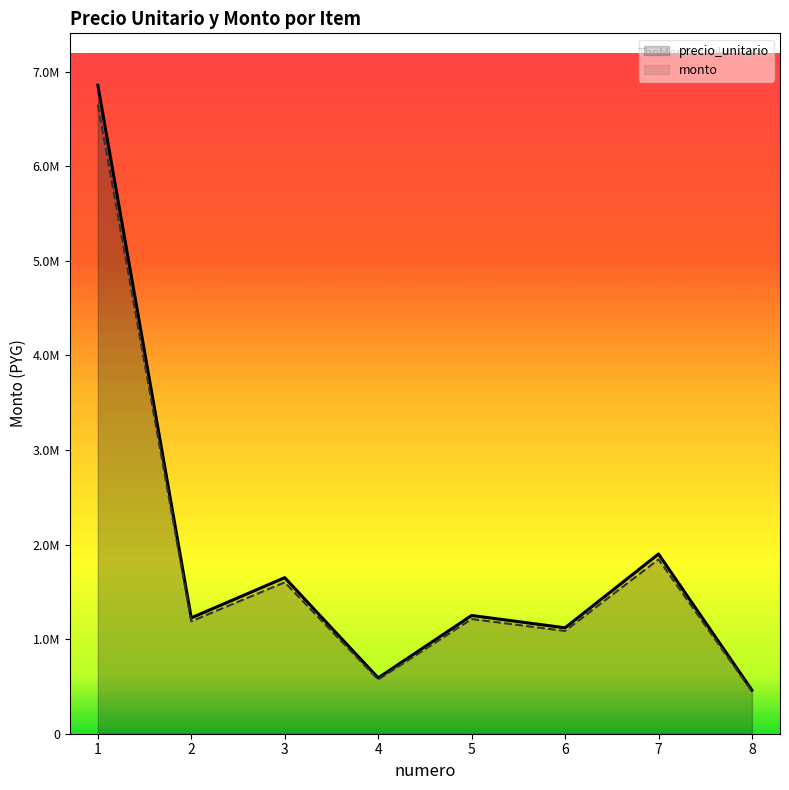

How many lines are shown in the chart?

2